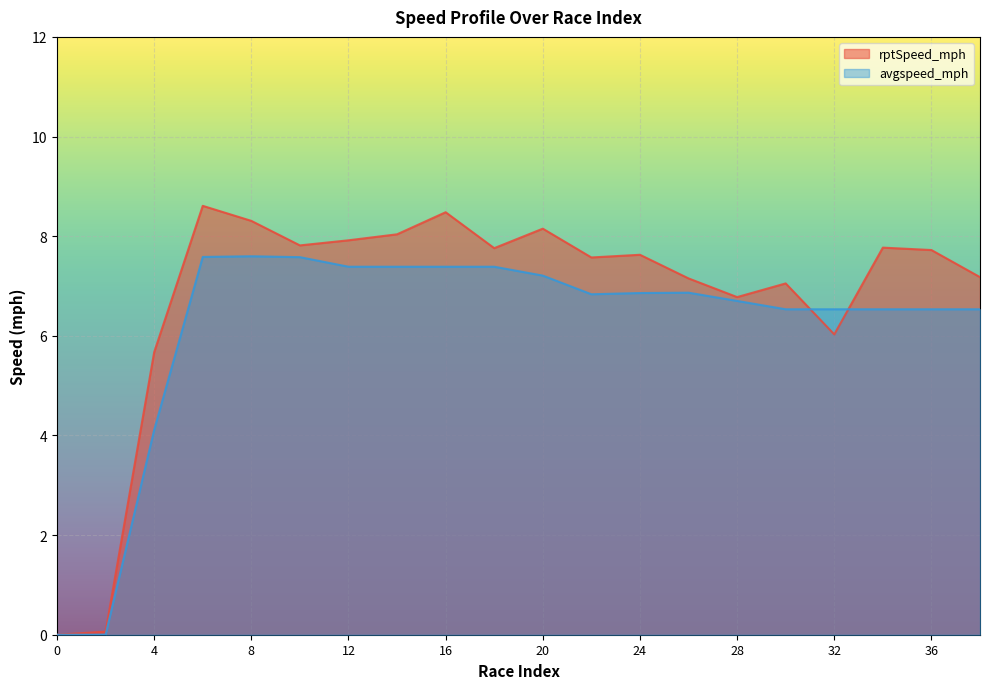

Which series has the widest spread of values?

rptSpeed_mph